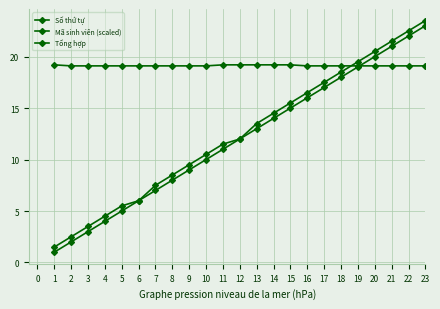

Reading right to left, list all the values displayed in this chart.

Số thứ tự: 23.0	22.0	21.0	20.0	19.0	18.0	17.0	16.0	15.0	14.0	13.0	12.0	11.0	10.0	9.0	8.0	7.0	6.0	5.0	4.0	3.0	2.0	1.0
Mã sinh viên (scaled): 19.1	19.1	19.1	19.1	19.1	19.1	19.1	19.1	19.2	19.2	19.2	19.2	19.2	19.1	19.1	19.1	19.1	19.1	19.1	19.1	19.1	19.1	19.2
Tổng hợp: 23.5	22.5	21.5	20.5	19.5	18.5	17.5	16.5	15.5	14.5	13.5	12.0	11.5	10.5	9.5	8.5	7.5	6.0	5.5	4.5	3.5	2.5	1.5